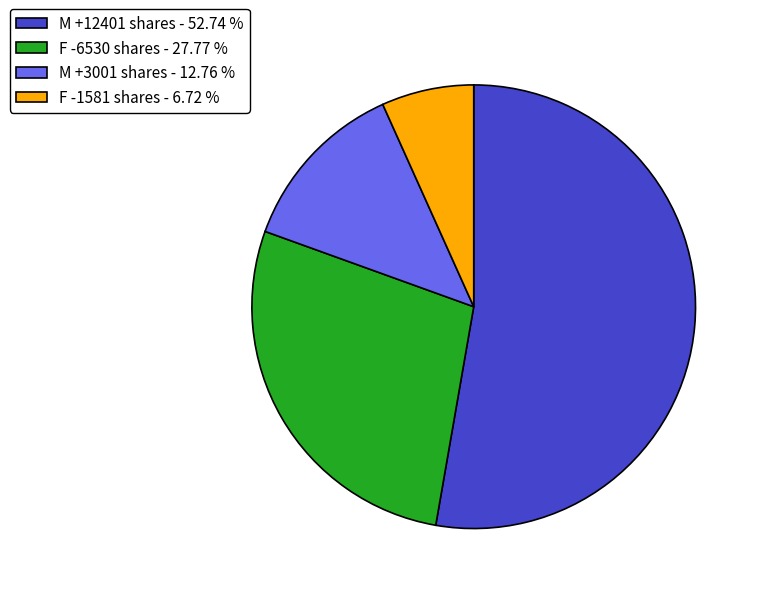

Between M +12401 shares - 52.74 % and F -6530 shares - 27.77 %, which is larger?

M +12401 shares - 52.74 %